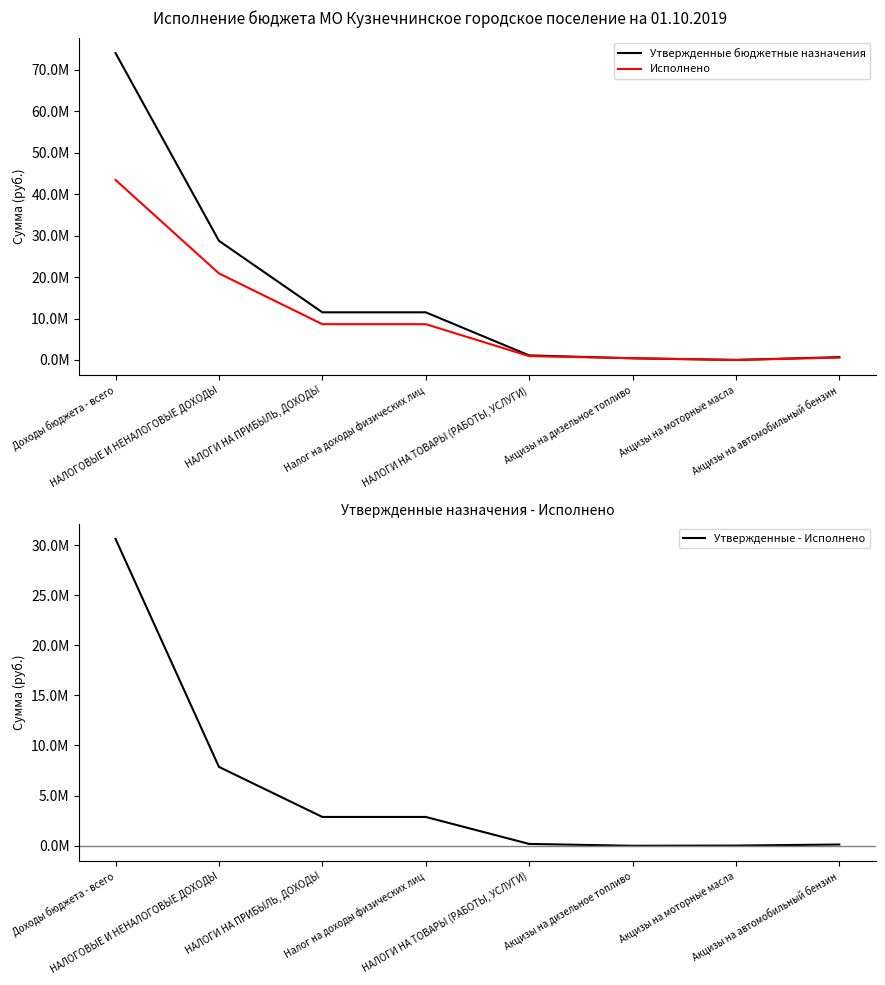

Where does the Утвержденные бюджетные назначения series first go above 11500000?

Доходы бюджета - всего